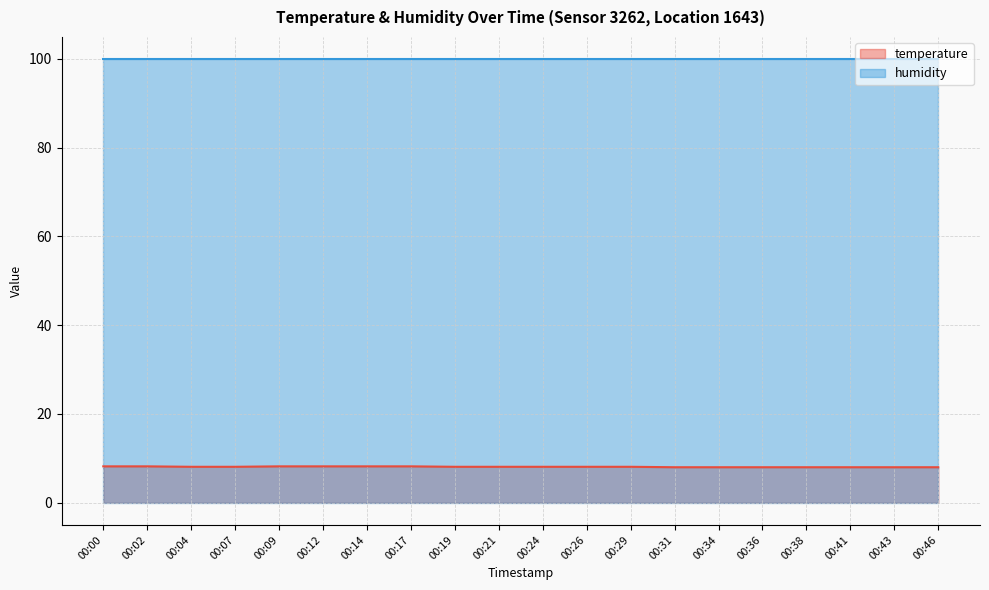

List the labels in order of value, largest first.

00:00, 00:02, 00:09, 00:12, 00:14, 00:17, 00:04, 00:07, 00:19, 00:21, 00:24, 00:26, 00:29, 00:31, 00:34, 00:36, 00:38, 00:41, 00:43, 00:46